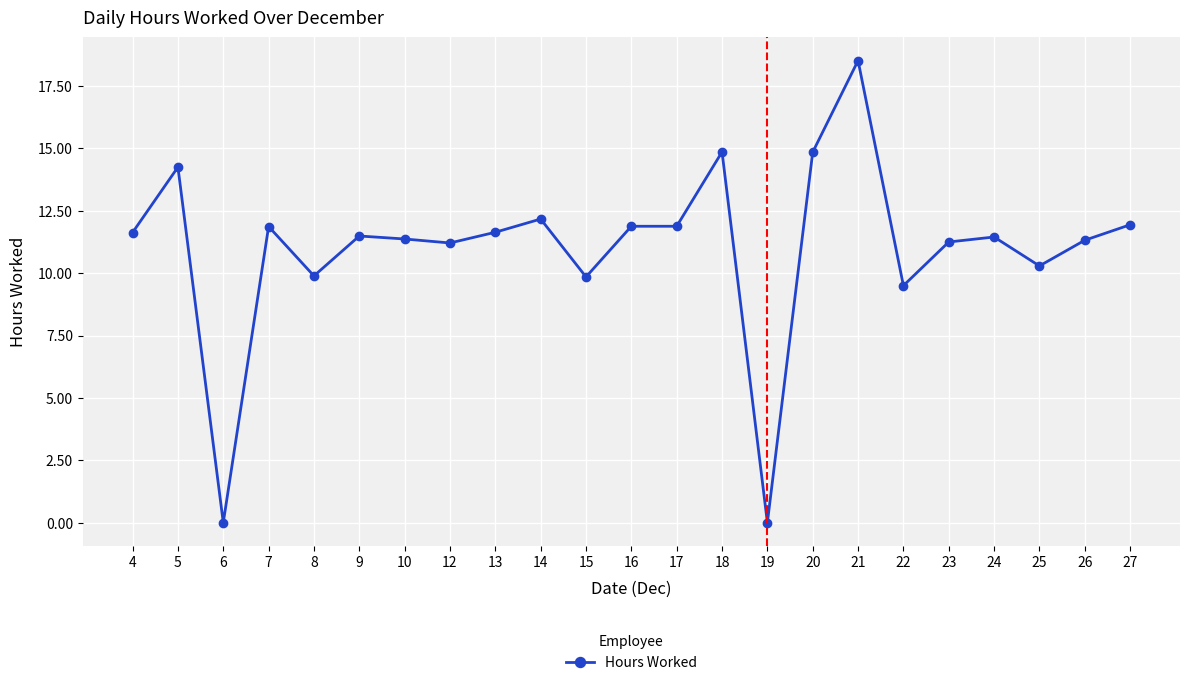

What is the ratio of the value at 9 to the value at 14?

0.9